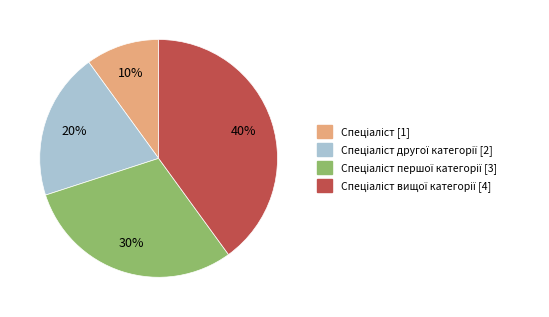

To the nearest percent, what is the difference between the largest and smallest slice percentages?

30%